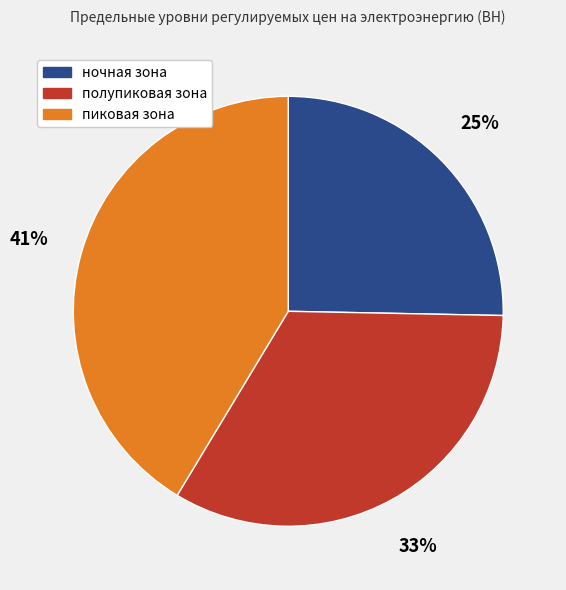

Which slice is the smallest?

ночная зона